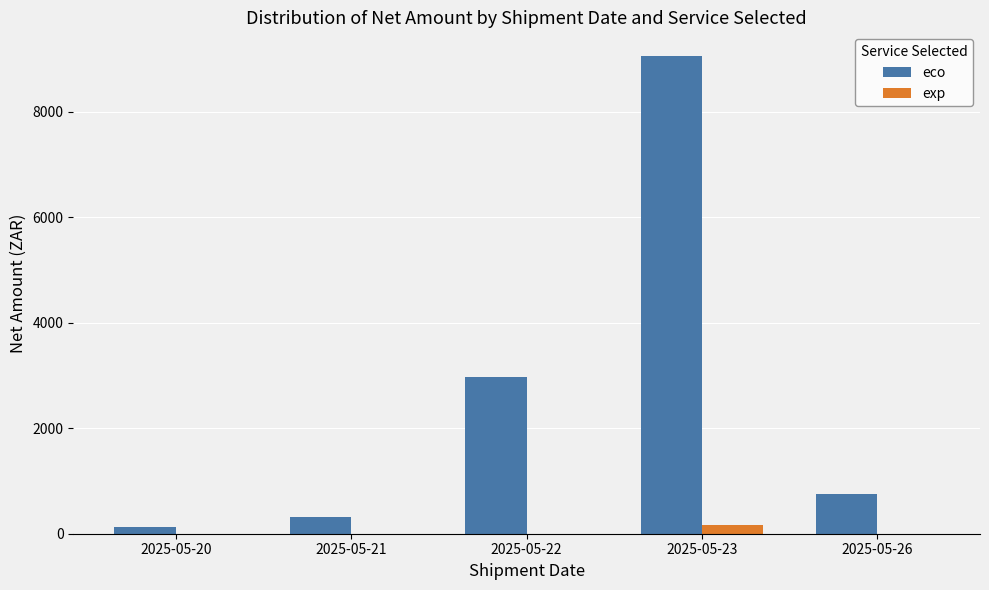

The value of exp at 2025-05-20 is 0.0. True or false?

True